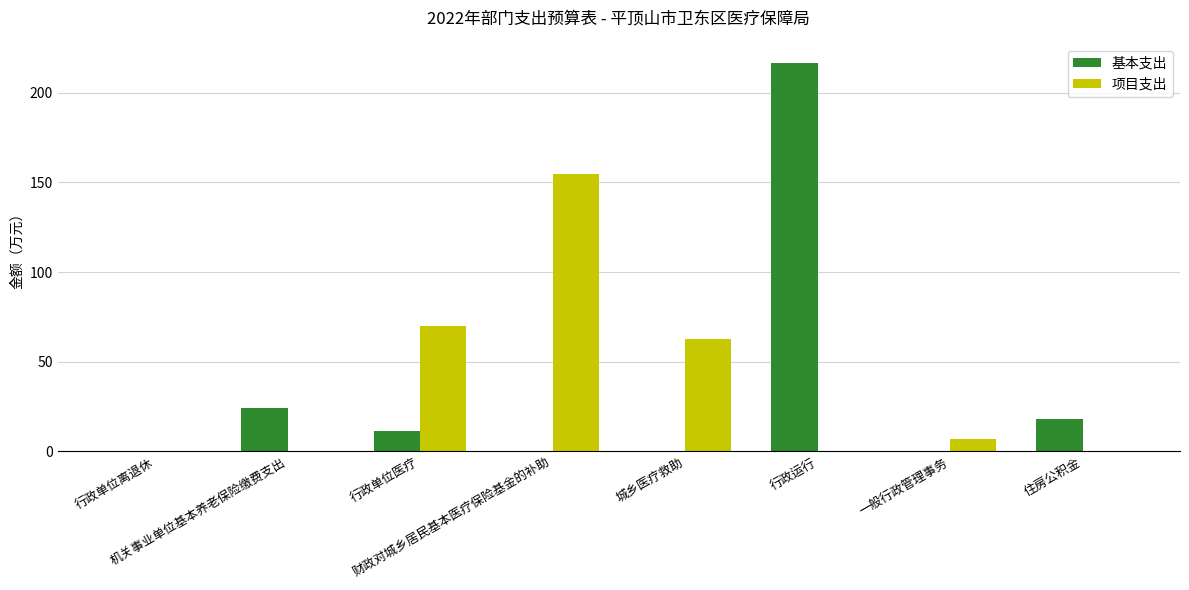

How many series are shown in this chart?

2